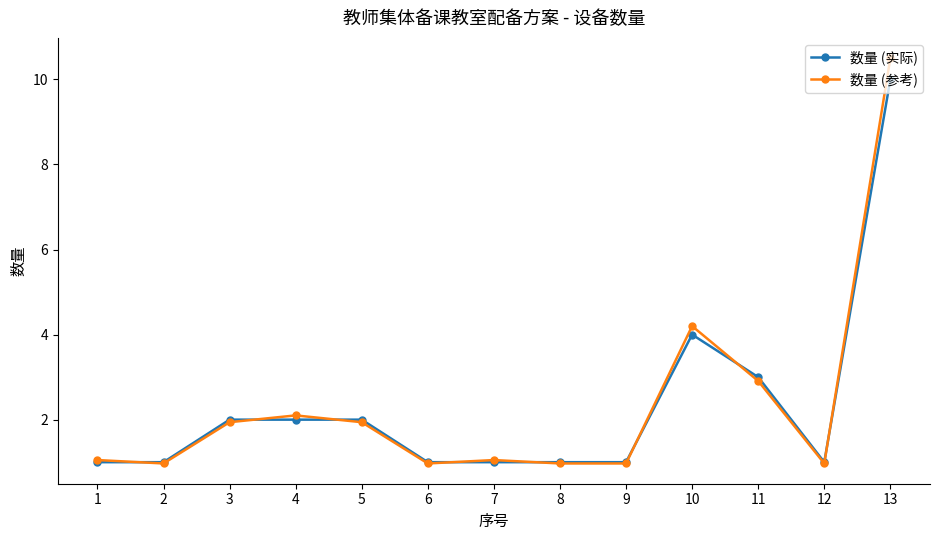

Reading left to right, transcribe all the data shown in this chart.

数量 (实际): 1.0	1.0	2.0	2.0	2.0	1.0	1.0	1.0	1.0	4.0	3.0	1.0	10.0
数量 (参考): 1.1	1.0	1.9	2.1	1.9	1.0	1.1	1.0	1.0	4.2	2.9	1.0	10.5